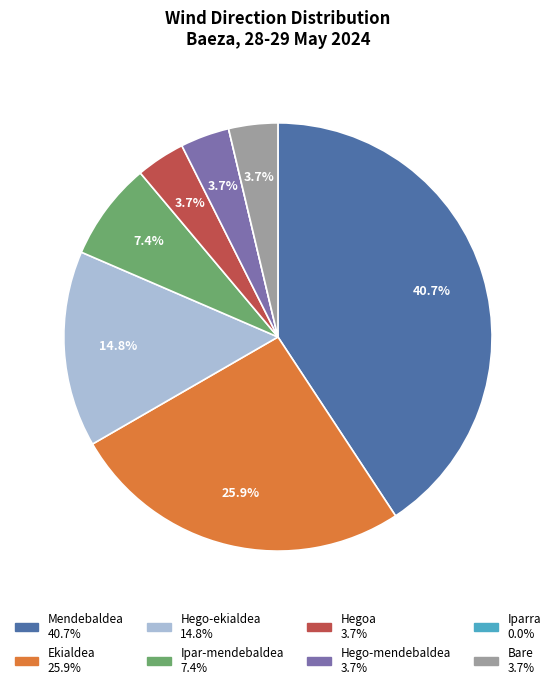

True or false: Hego-ekialdea accounts for 1% of the total.

False